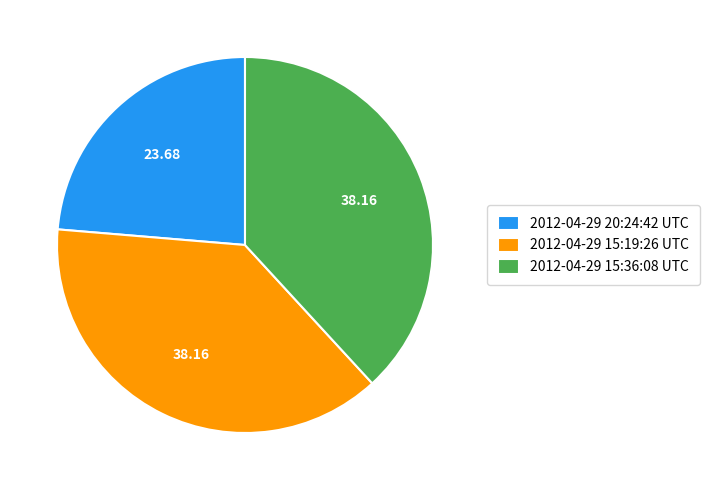

How many segments does this pie chart have?

3